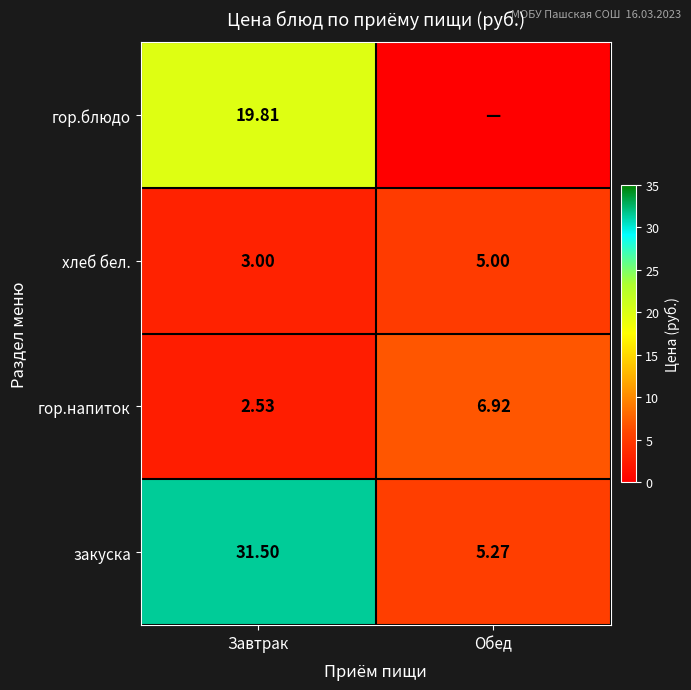

What is the maximum value shown in the chart?

31.5